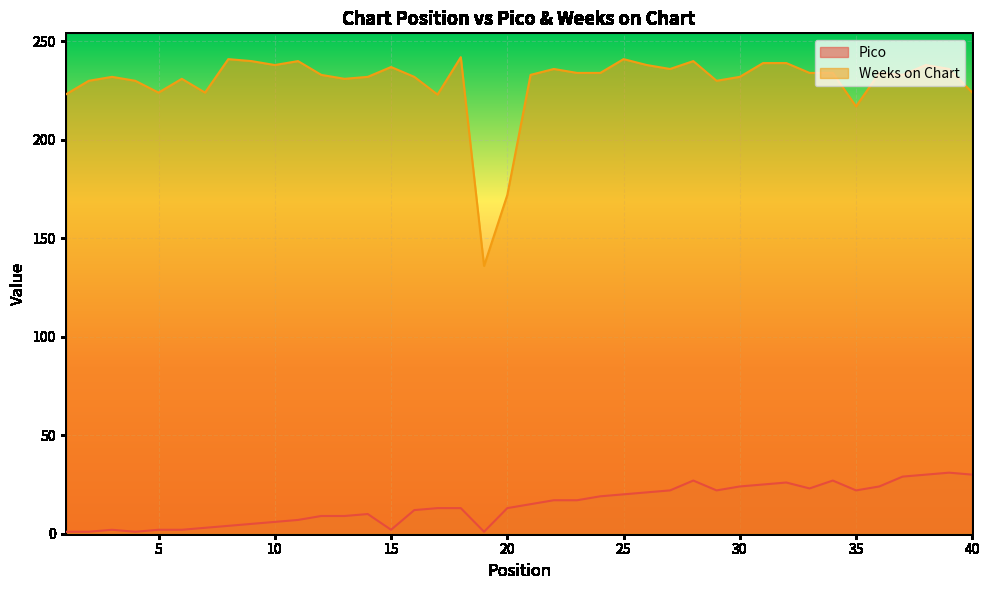

How many lines are shown in the chart?

2